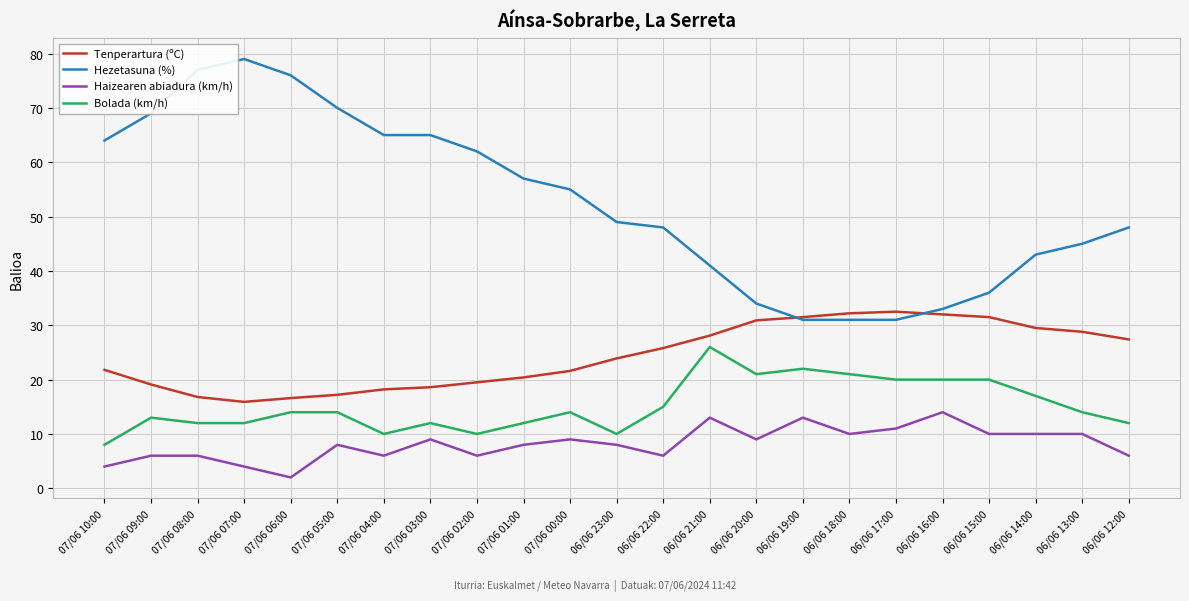

How many lines are shown in the chart?

4